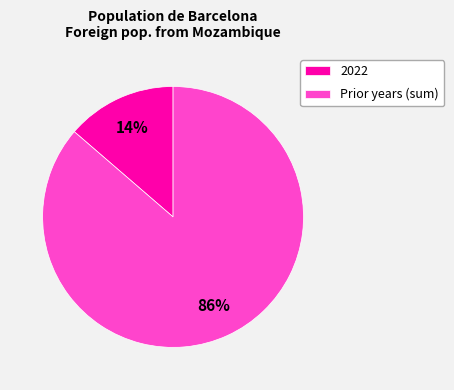

Which has a higher value, 2022 or Prior years (sum)?

Prior years (sum)